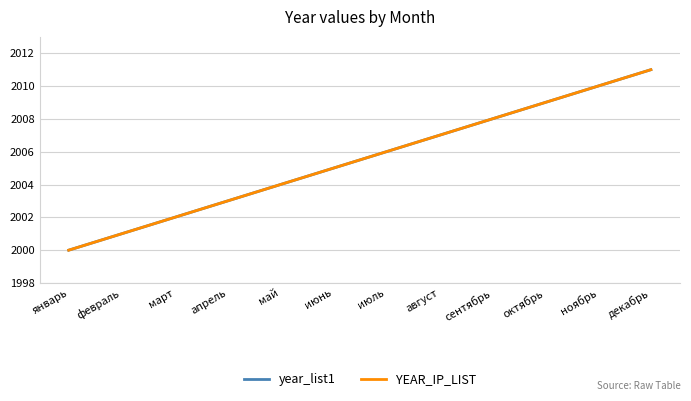

The value of year_list1 at июль is 562. True or false?

False